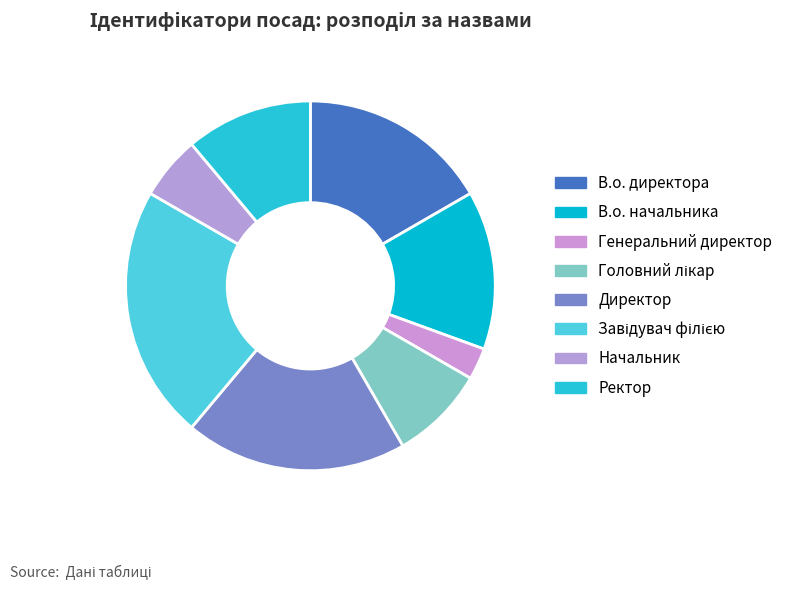

How many segments does this pie chart have?

8